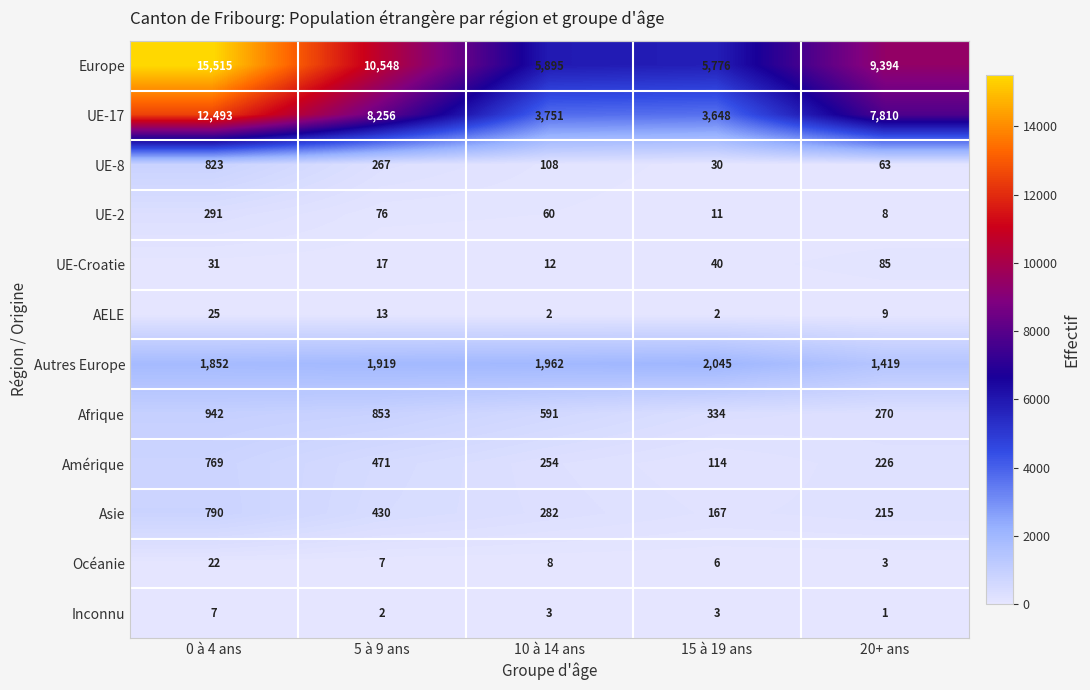

Which category has the highest value in the Asie series?

0 à 4 ans